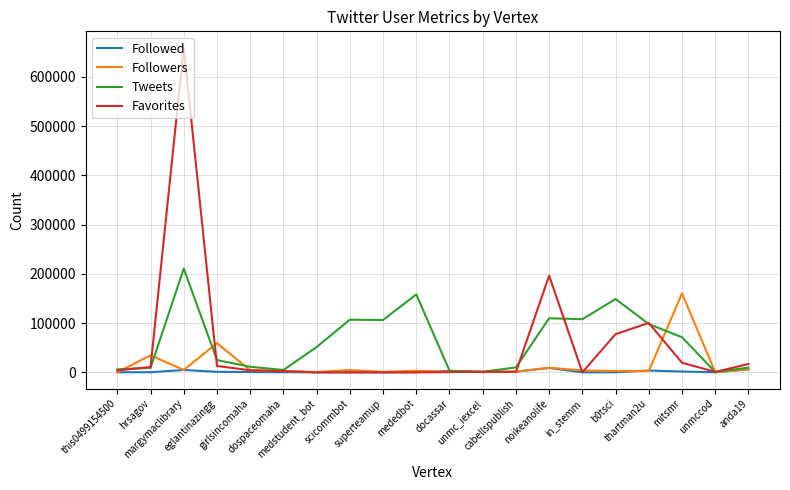

Which series has the largest range (max minus min)?

Favorites